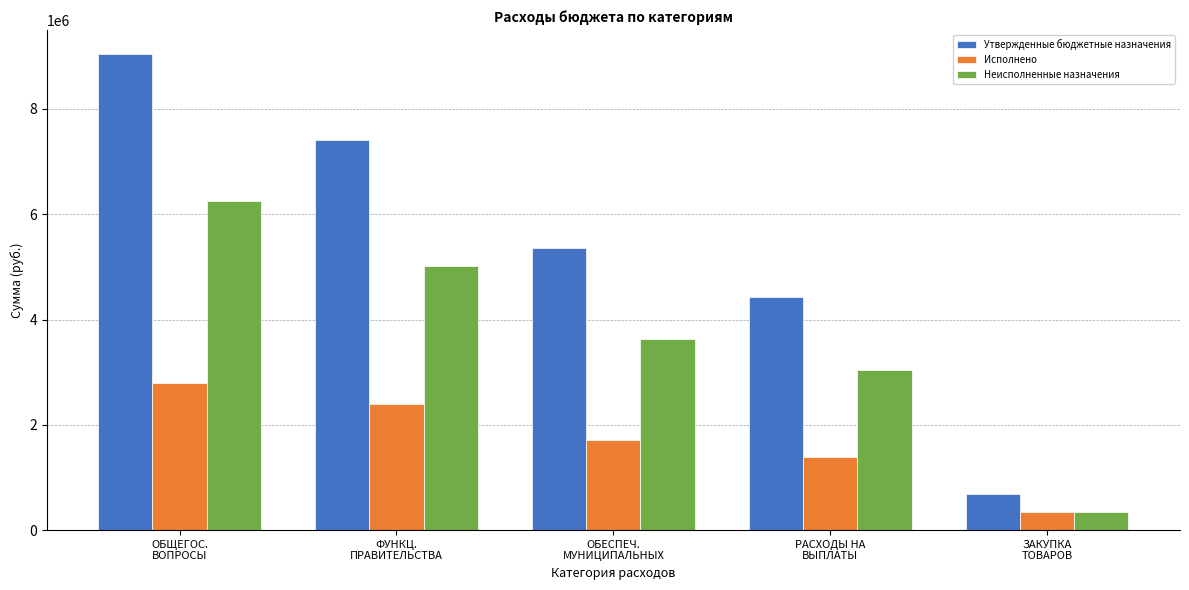

What is the sum of all Исполнено values?

8619192.3